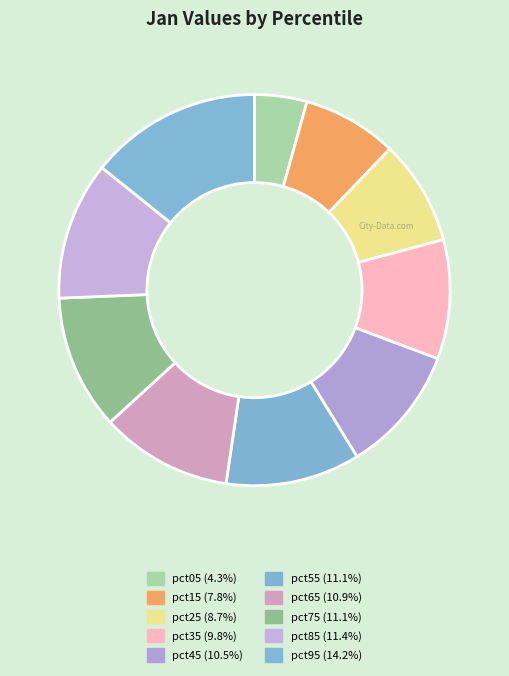

Which slice is the smallest?

pct05